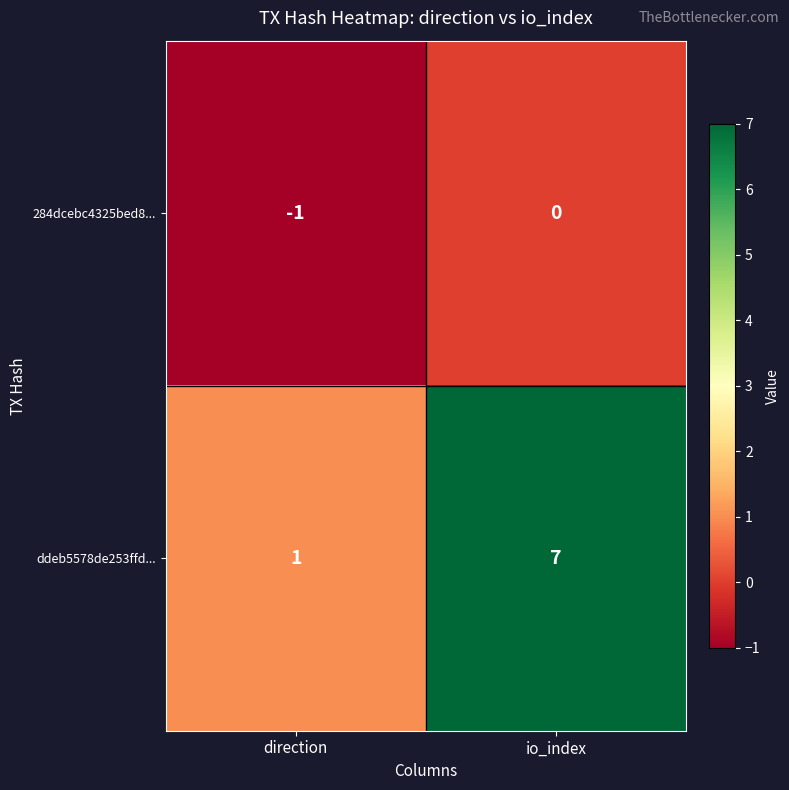

True or false: ddeb5578de253ffd... has a value of 7 at io_index.

True